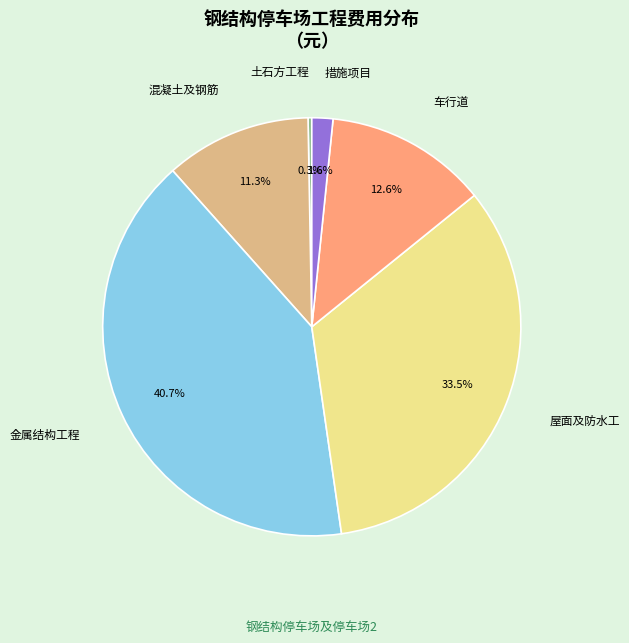

Is there any slice that represents more than half of the pie?

No